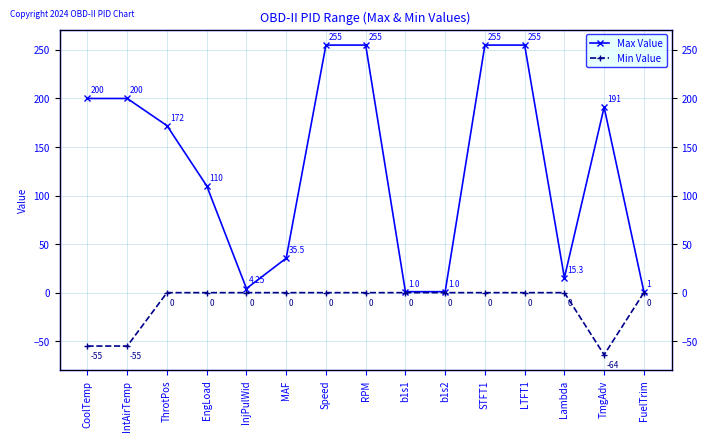

How many lines are shown in the chart?

2